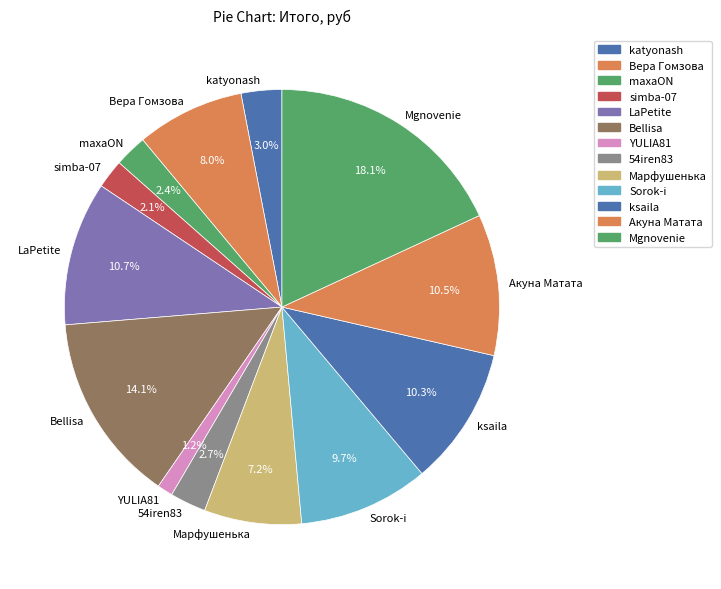

To the nearest percent, what is the difference between the Вера Гомзова and maxaON slice percentages?

6%